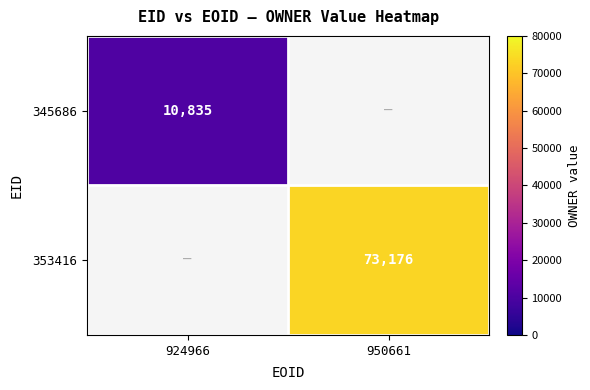

The 353416 series shows 104885.7 at 950661. True or false?

False